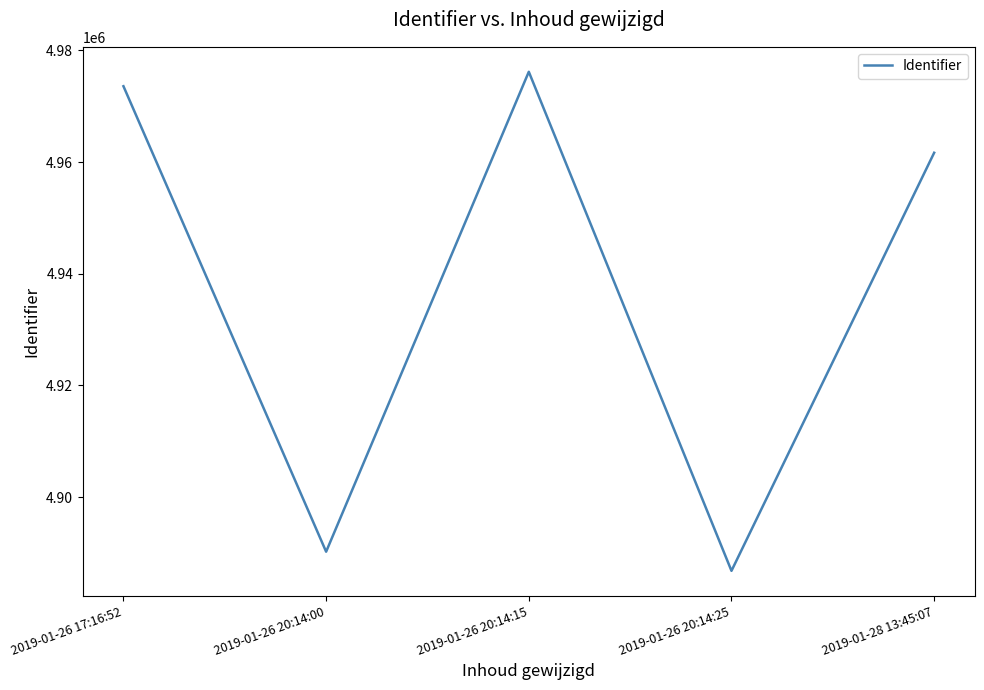

At which category does the data reach its first local peak?

2019-01-26 20:14:15